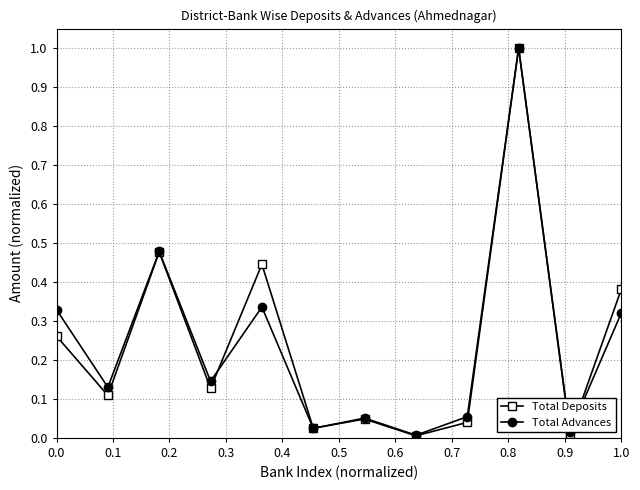

Does the chart have visible grid lines?

Yes